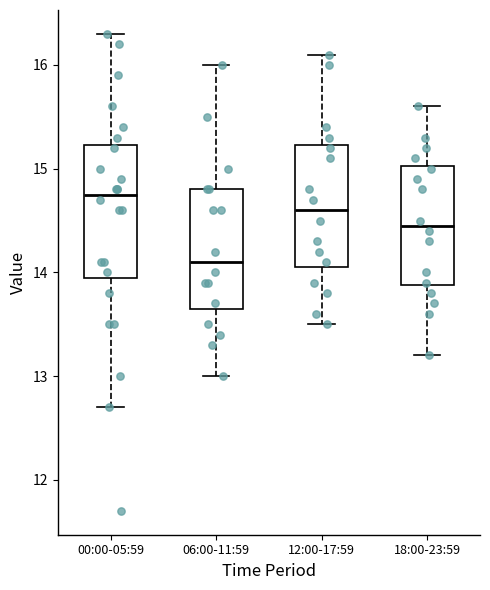

Which box is the tallest, from its lower edge to its upper edge?

00:00-05:59